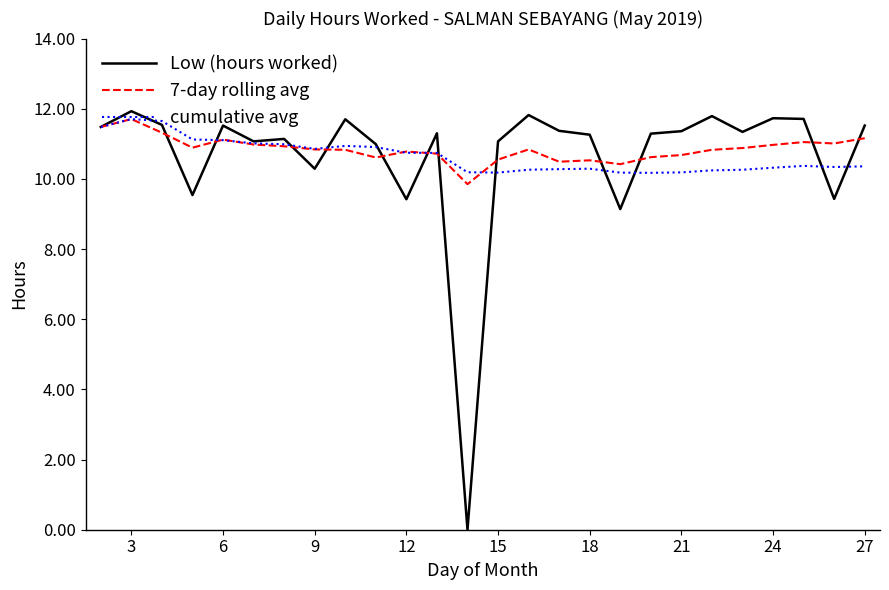

What is the highest value of the 7-day rolling avg series?

11.7